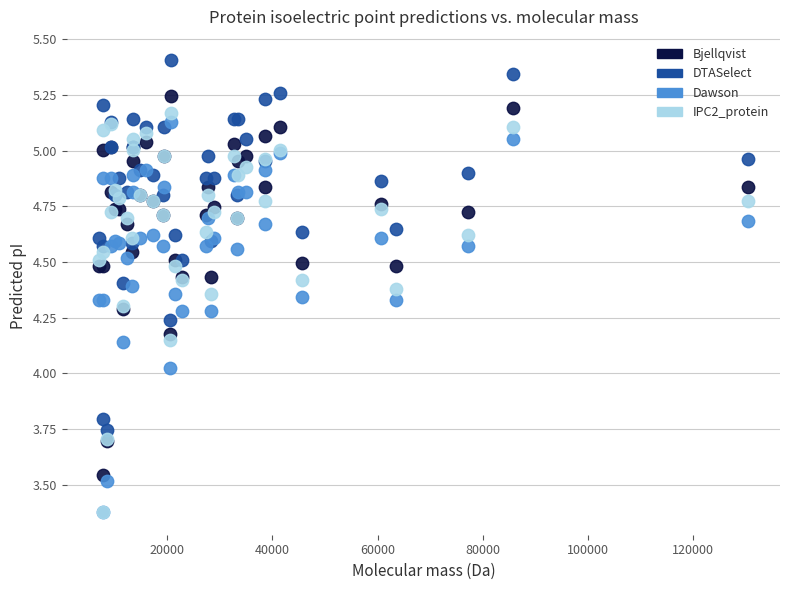

Which series reaches the maximum Y coordinate?

DTASelect